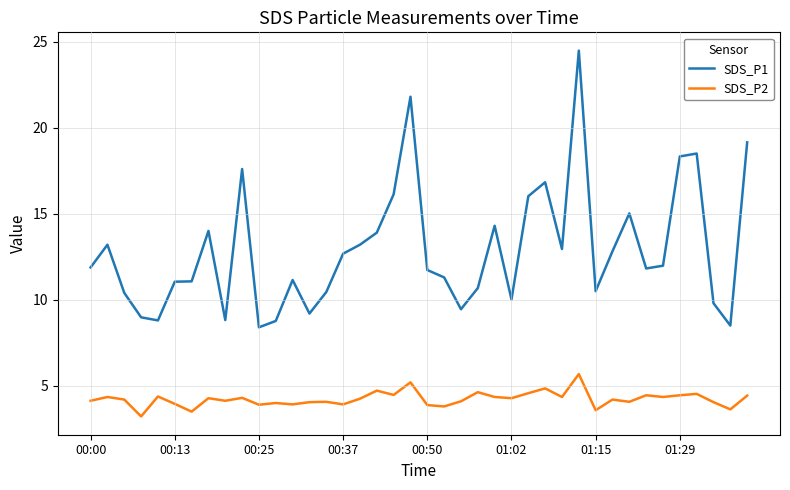

Does the chart have visible grid lines?

Yes